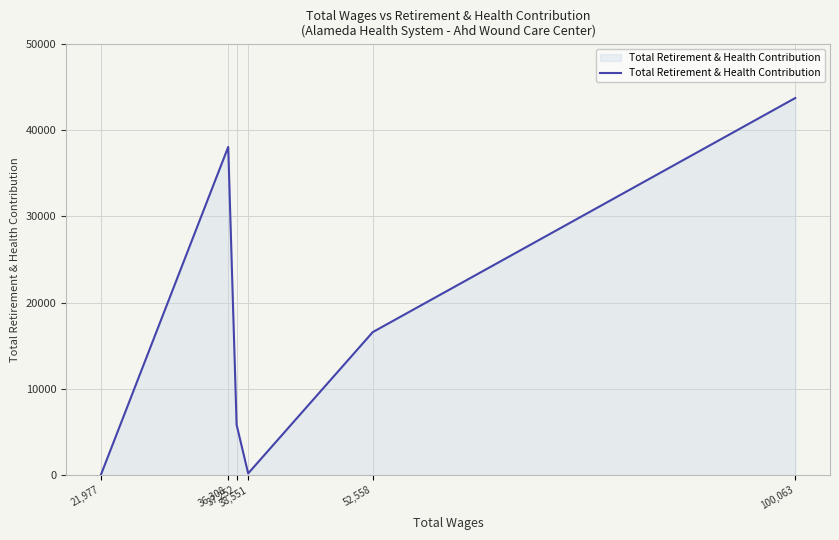

At which category does the data reach its first local peak?

36,308